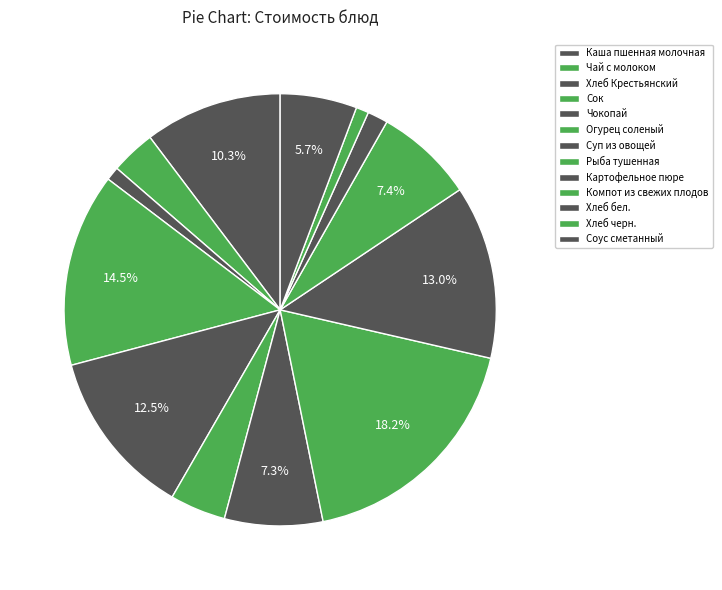

Count the number of slices in the pie.

13